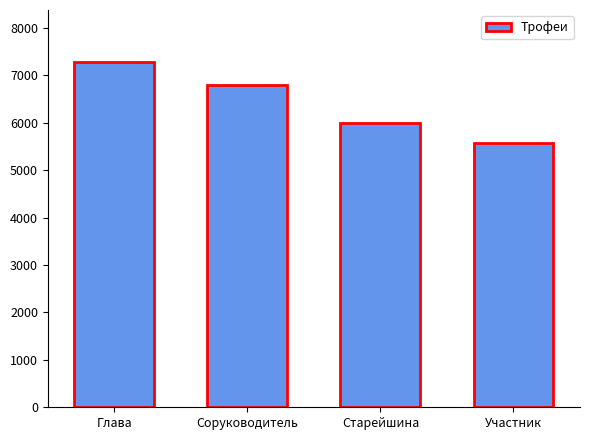

What is the change in value from Старейшина to Участник?

-426